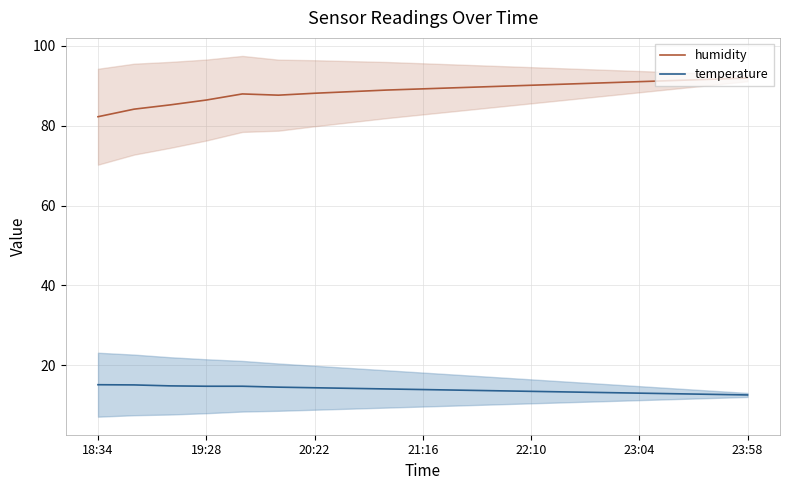

Is it true that humidity equals 90.1 at 22:10?

True